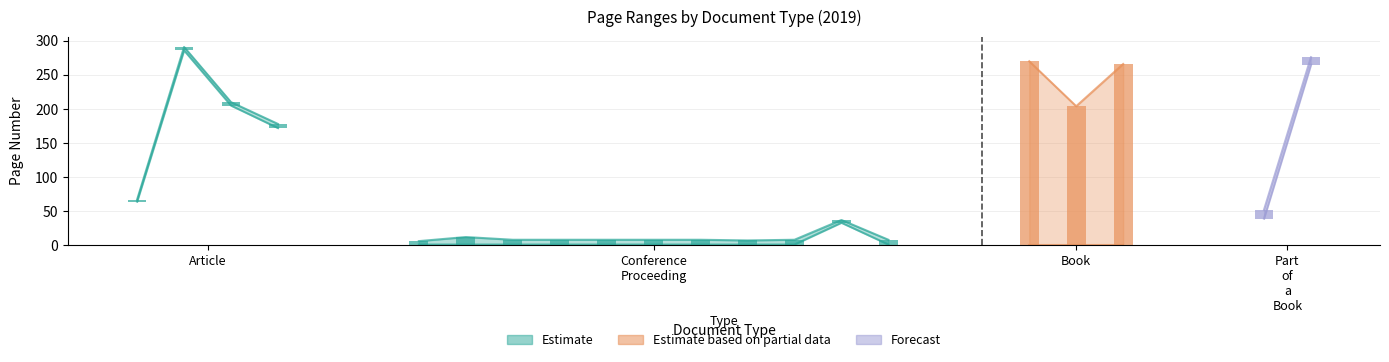

Read the Letzte Seite value at Article, to the nearest 5.

290